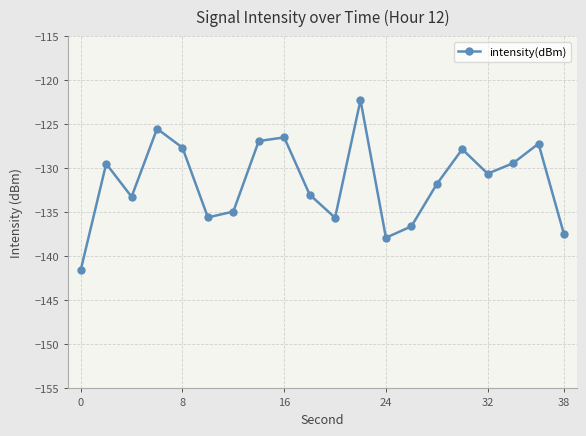

True or false: there are more than 1 points higher than both neighbors.

True